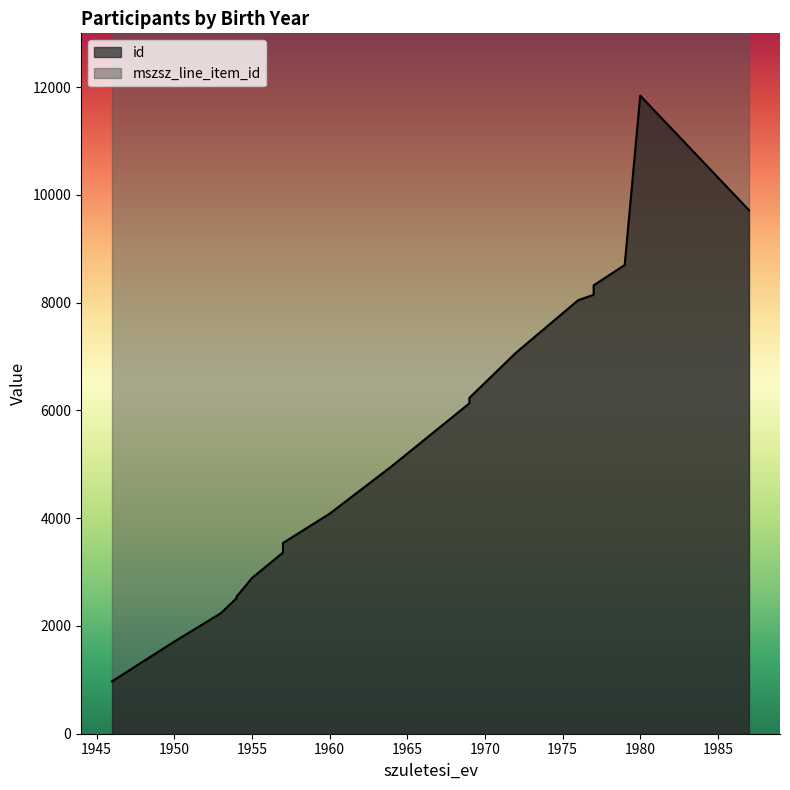

What is the total value across all series at 1964?

67444